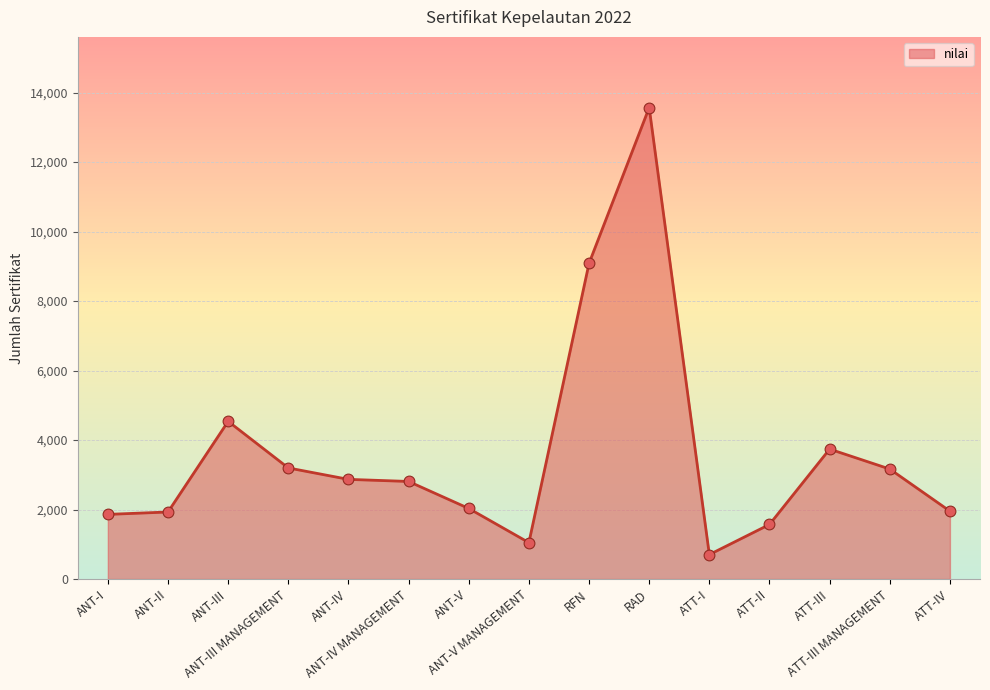

Between ATT-III and ANT-III MANAGEMENT, which is larger?

ATT-III